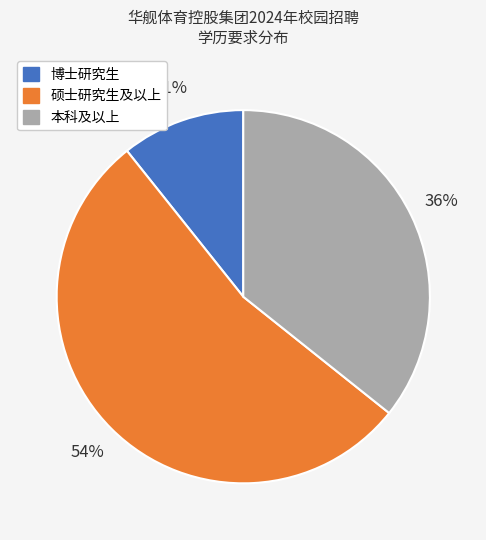

Do 博士研究生 and 本科及以上 together represent more than half of the pie?

No